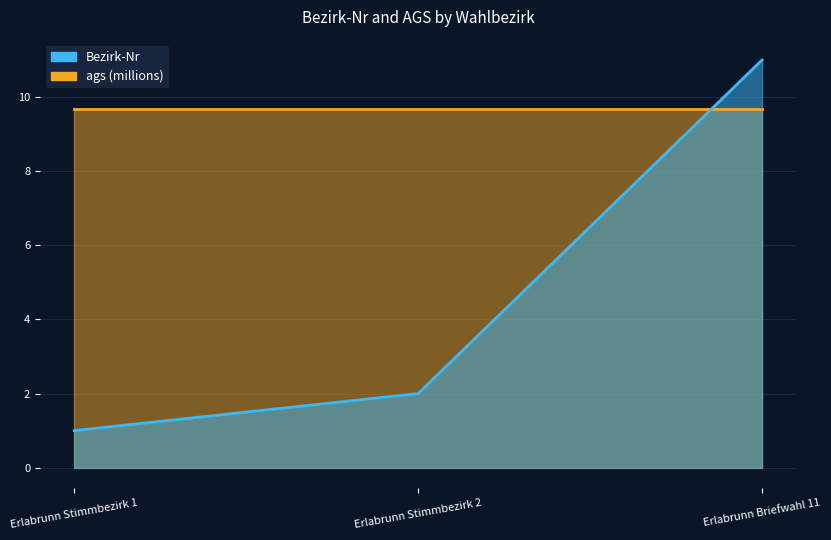

What position from the right is Erlabrunn Stimmbezirk 1?

3